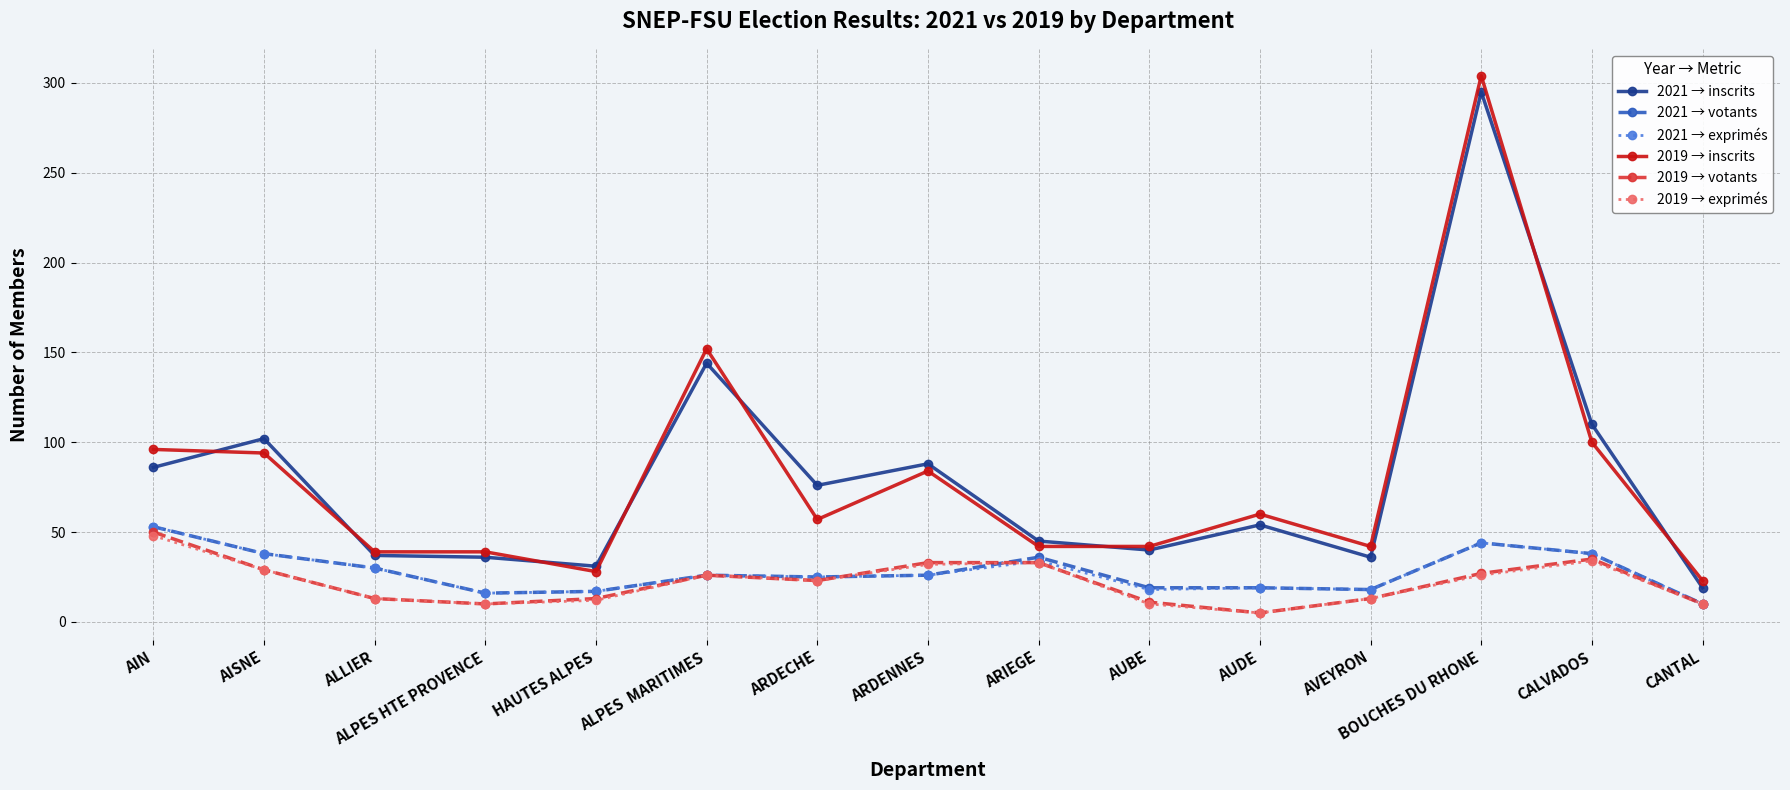

The 2019 → inscrits series shows 57 at ARDECHE. True or false?

True